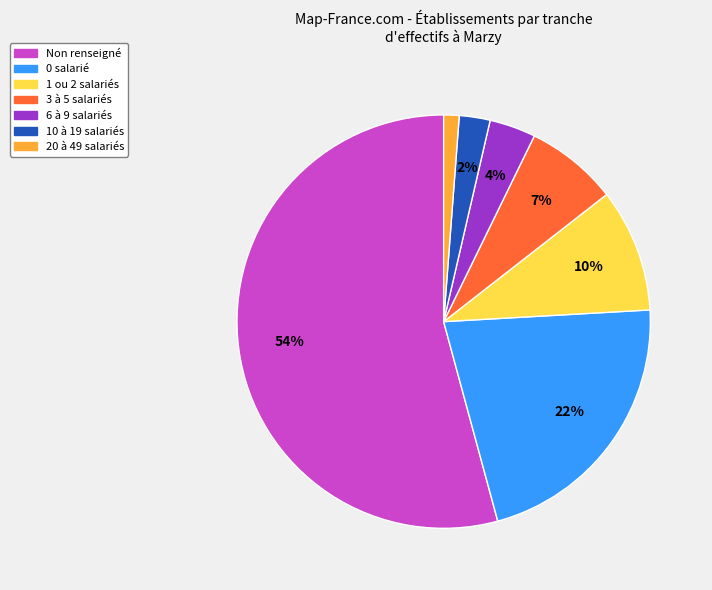

Is there a majority slice in this chart?

Yes